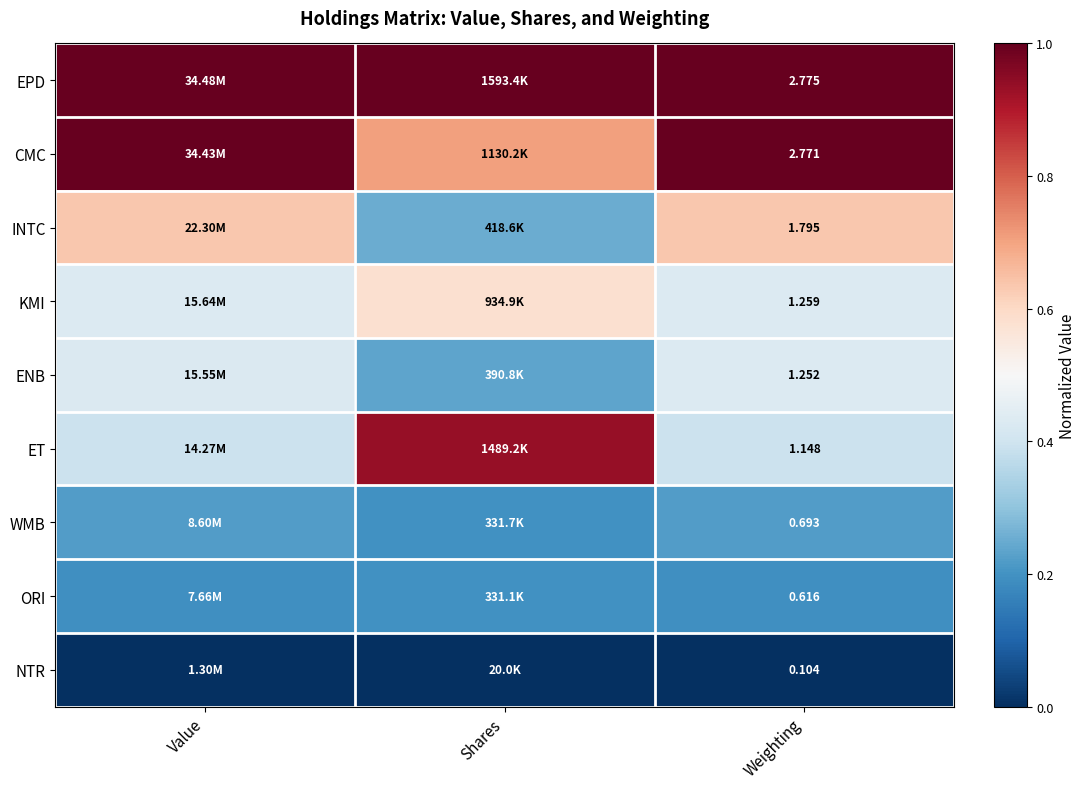

At Weighting, list the series in order from smallest to largest.

NTR, ORI, WMB, ET, ENB, KMI, INTC, CMC, EPD